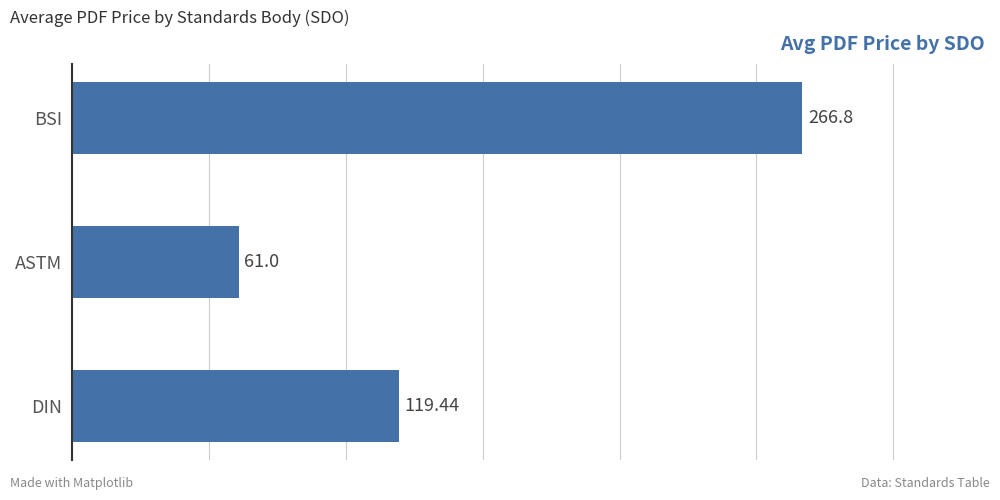

What is the sum of all values?

447.2